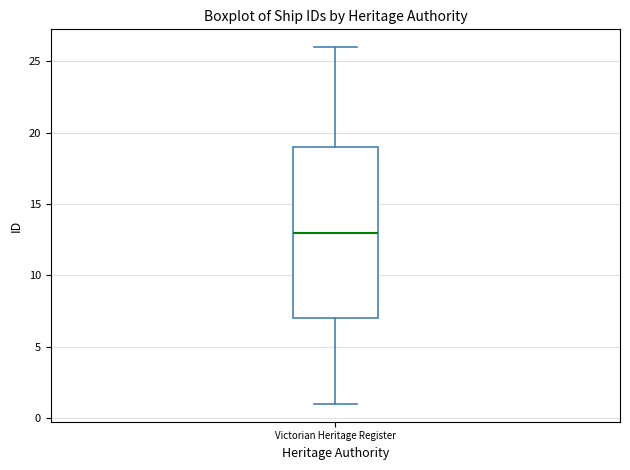

Transcribe this box plot: give where the median line is, the range the box spans, and where the two whiskers end, as read against the y-axis. The values are not printed on the chart, so give them approximately, as read against the axis.

median 13, box 7 to 19, whiskers 1 to 26